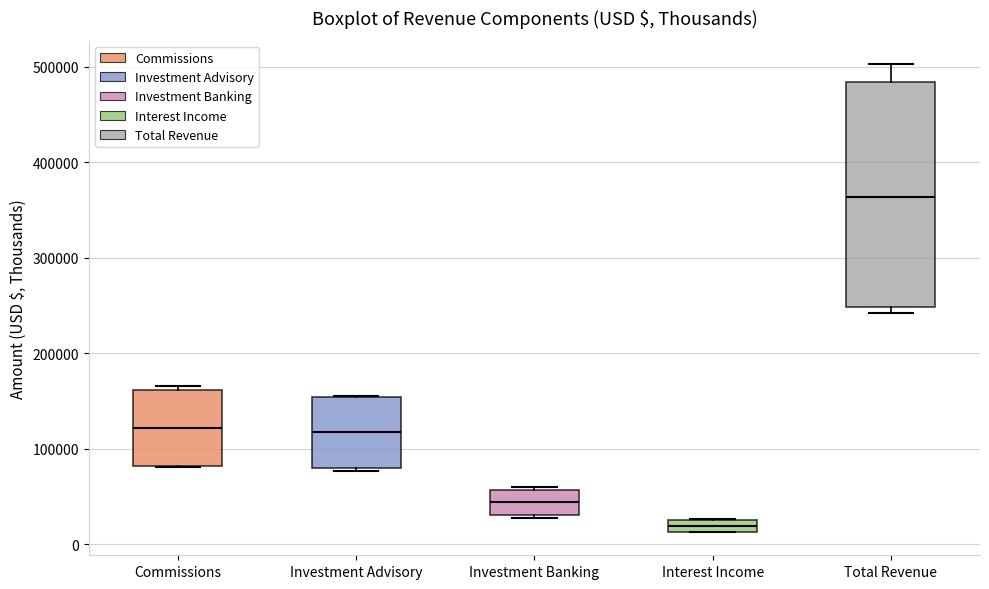

Which box is the tallest, from its lower edge to its upper edge?

Total Revenue